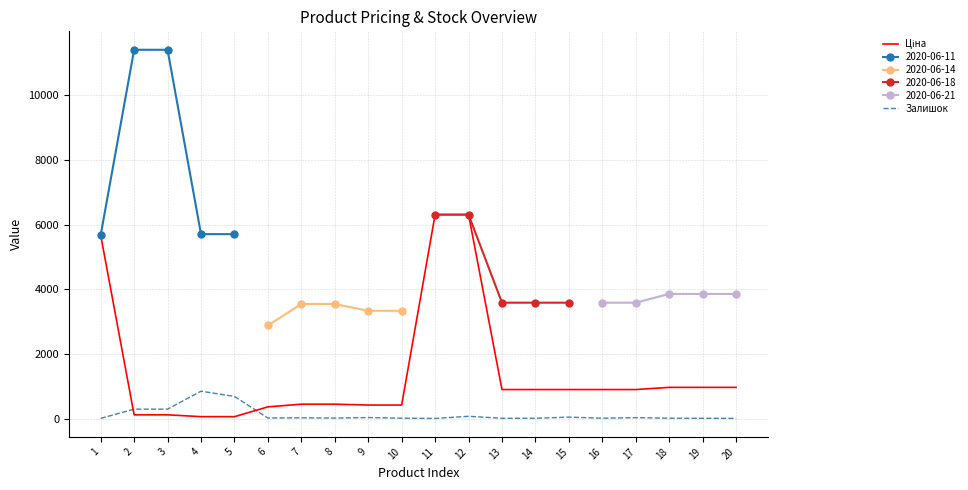

Is the value of Ціна at 7 greater than the value of Залишок at 9?

Yes